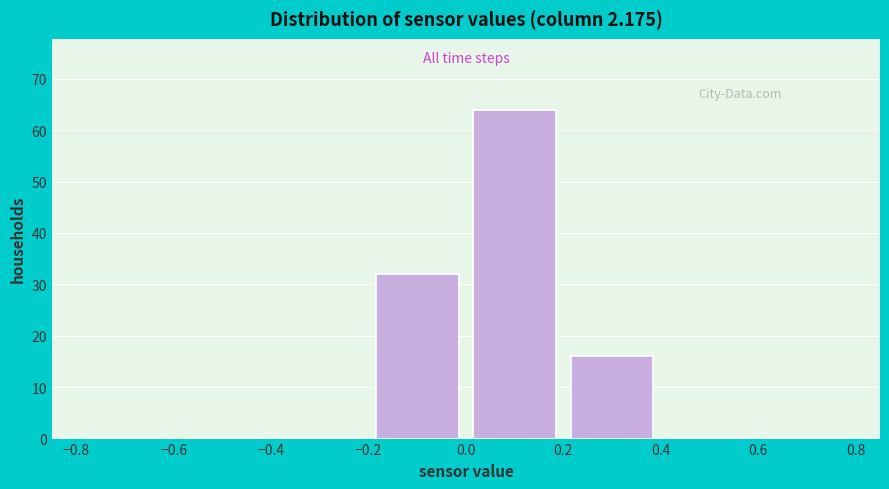

Reading left to right, list every bar in this chart as the range it spans on the x-axis followed by its height. The values are not printed on the chart, so give them approximately, as read against the axis.

-0.8 to -0.6: 0
-0.6 to -0.4: 0
-0.4 to -0.2: 0
-0.2 to 0.0: 32
0.0 to 0.2: 64
0.2 to 0.4: 16
0.4 to 0.6: 0
0.6 to 0.8: 0